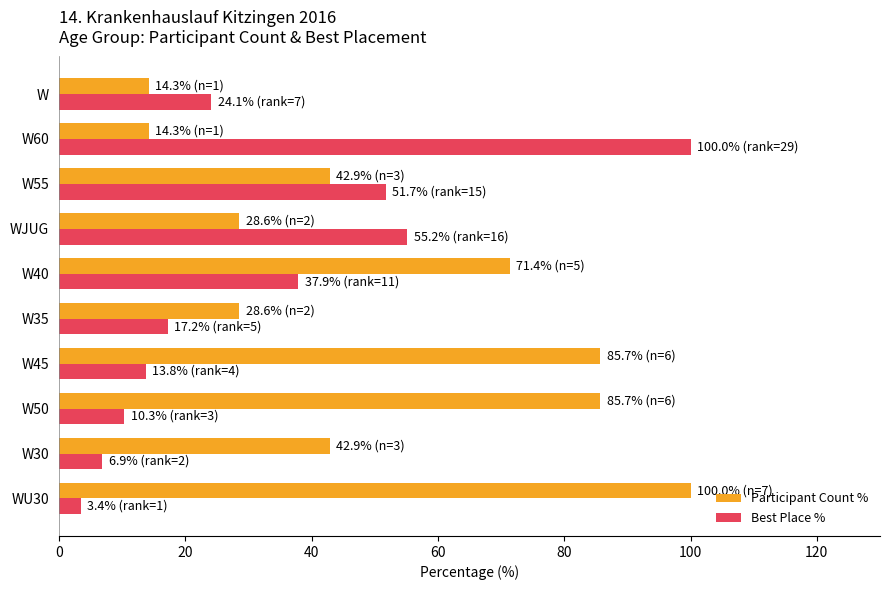

True or false: Best Place % has a value of 37.9 at W40.

True